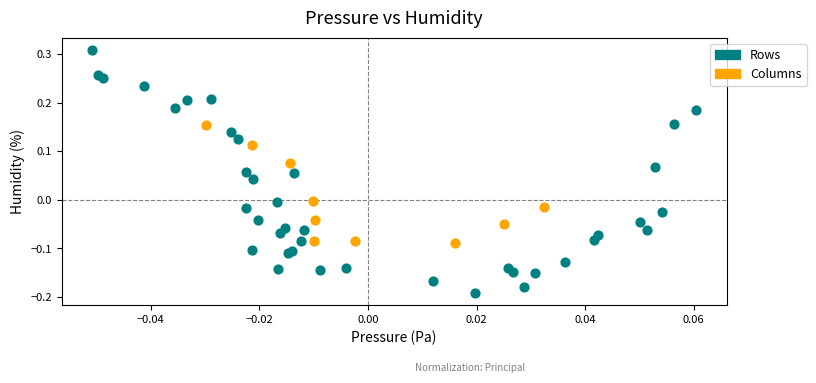

Which series has the largest Y range (max minus min)?

Rows